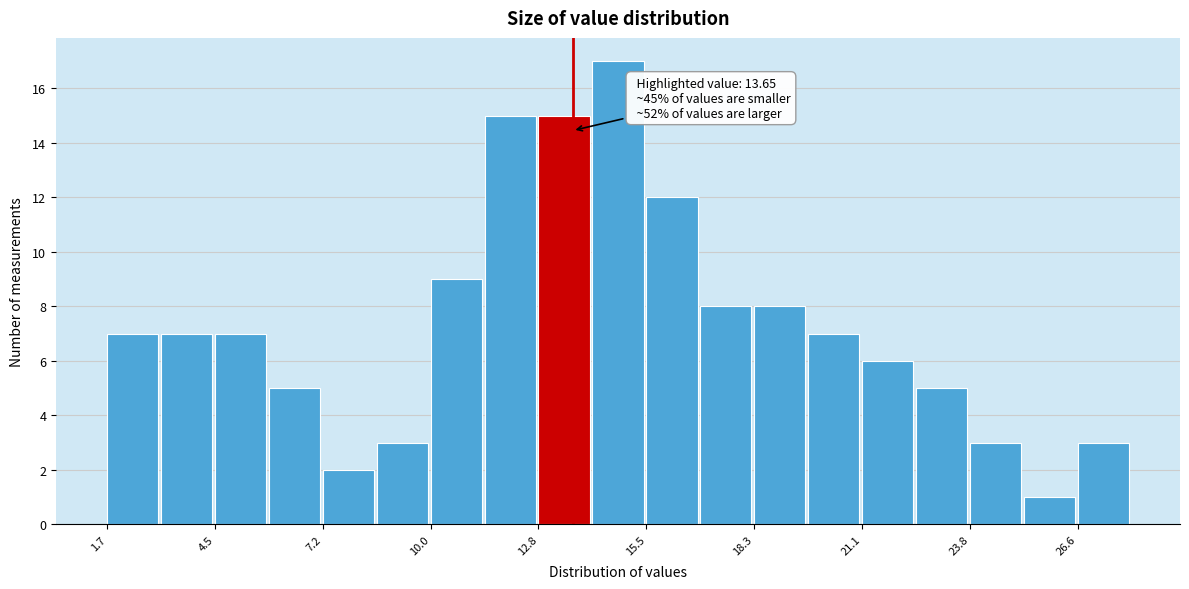

Around what value on the x-axis is the tallest bar? Give the approximate position of its centre, as read against the axis.

15.0